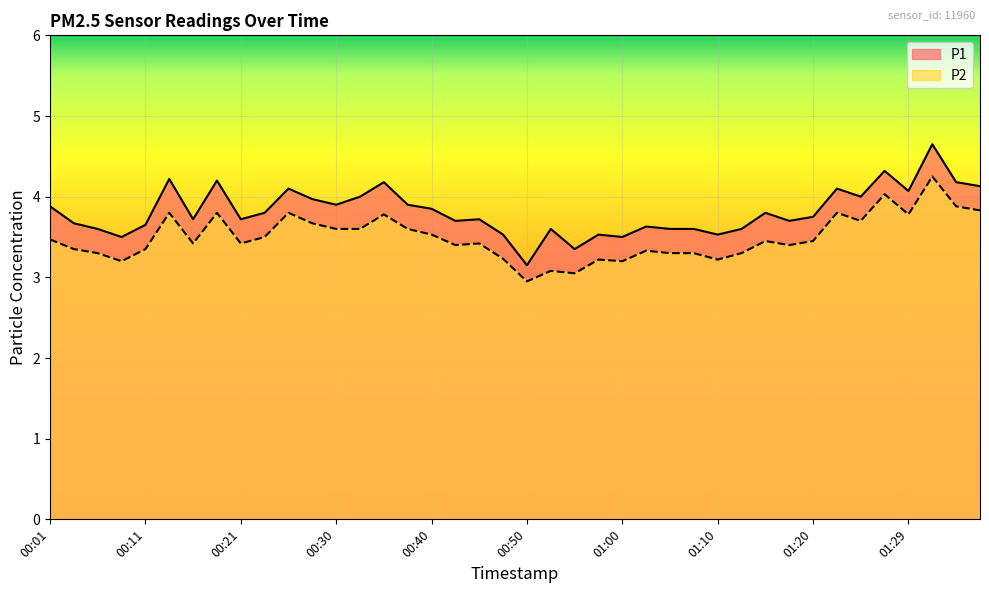

Which series has the largest total across all categories?

P1